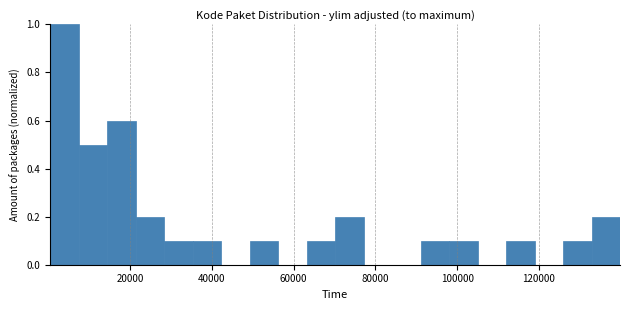

Around what value on the x-axis is the tallest bar? Give the approximate position of its centre, as read against the axis.

4000